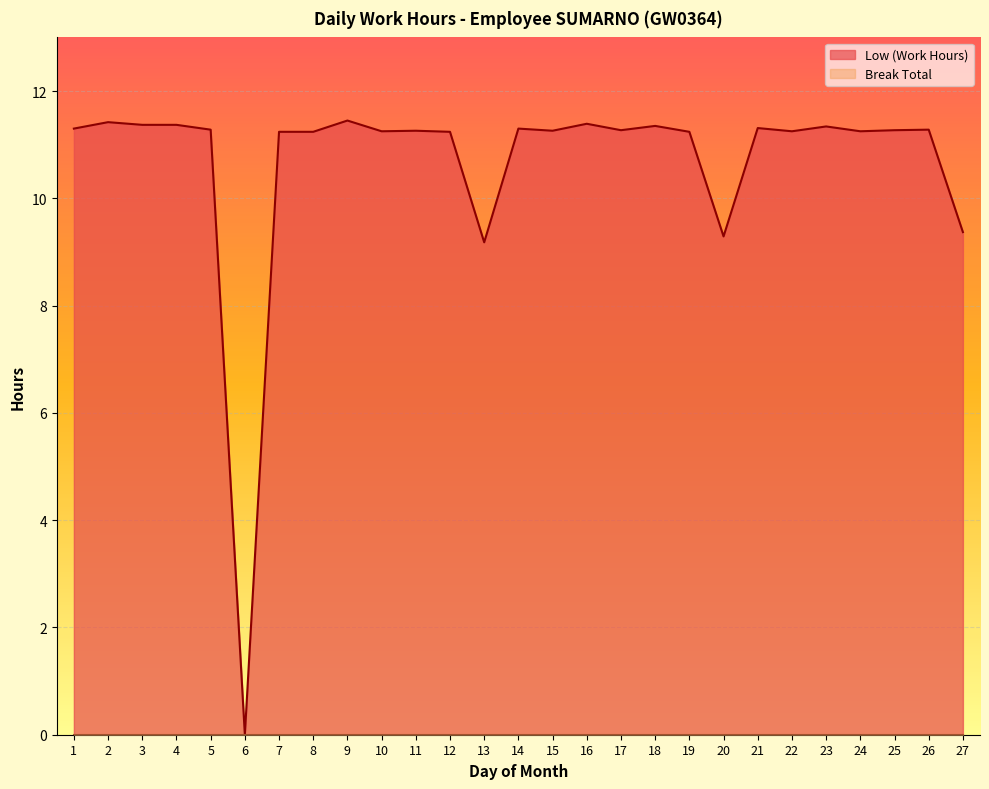

Count the number of categories in the chart.

27